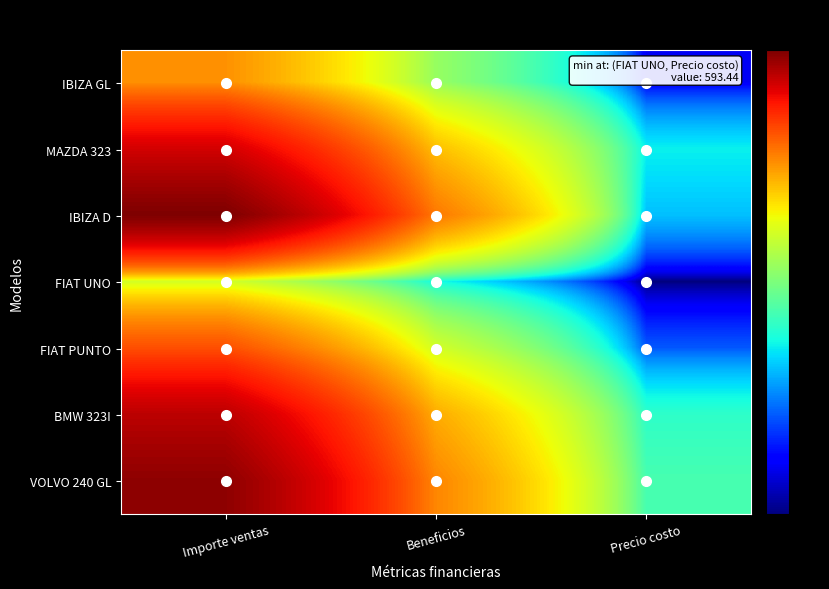

What is the difference between the highest and lowest values at Beneficios?

51878.4